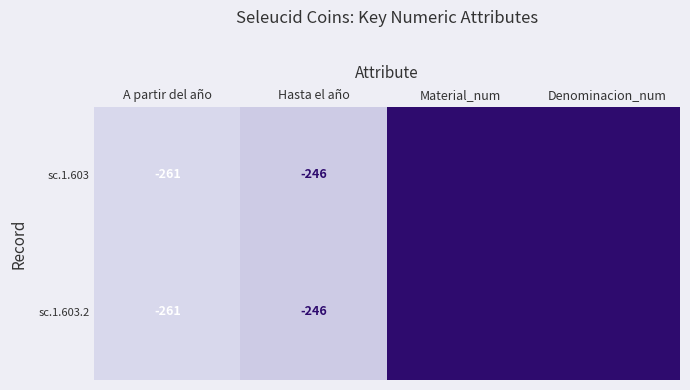

What is the average value of the sc.1.603.2 series?

-126